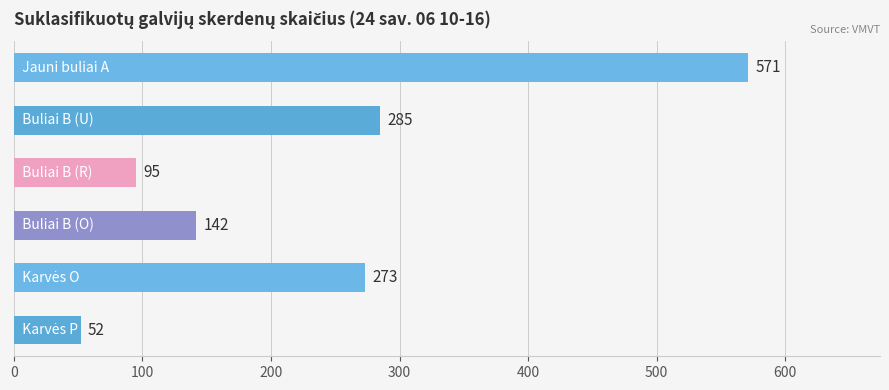

What is the sum of all values?

1418